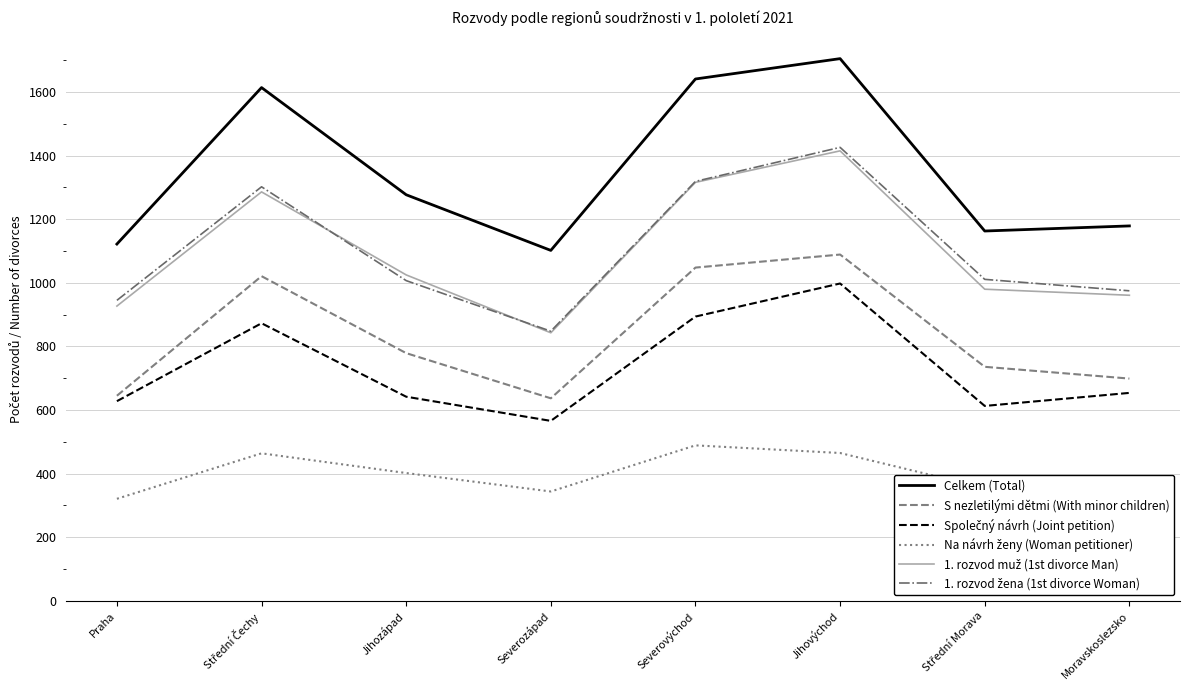

Which category has the highest value across all series?

Jihovýchod